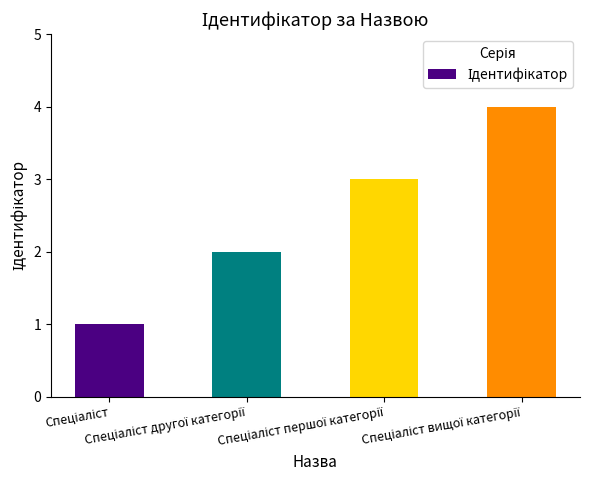

What is the difference between the maximum and minimum values?

3